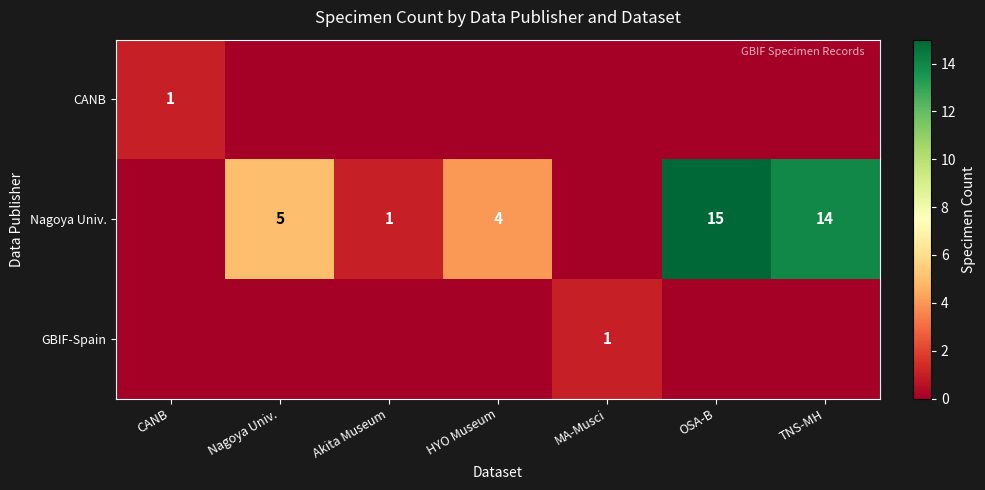

True or false: Nagoya Univ. has a value of 2 at HYO Museum.

False